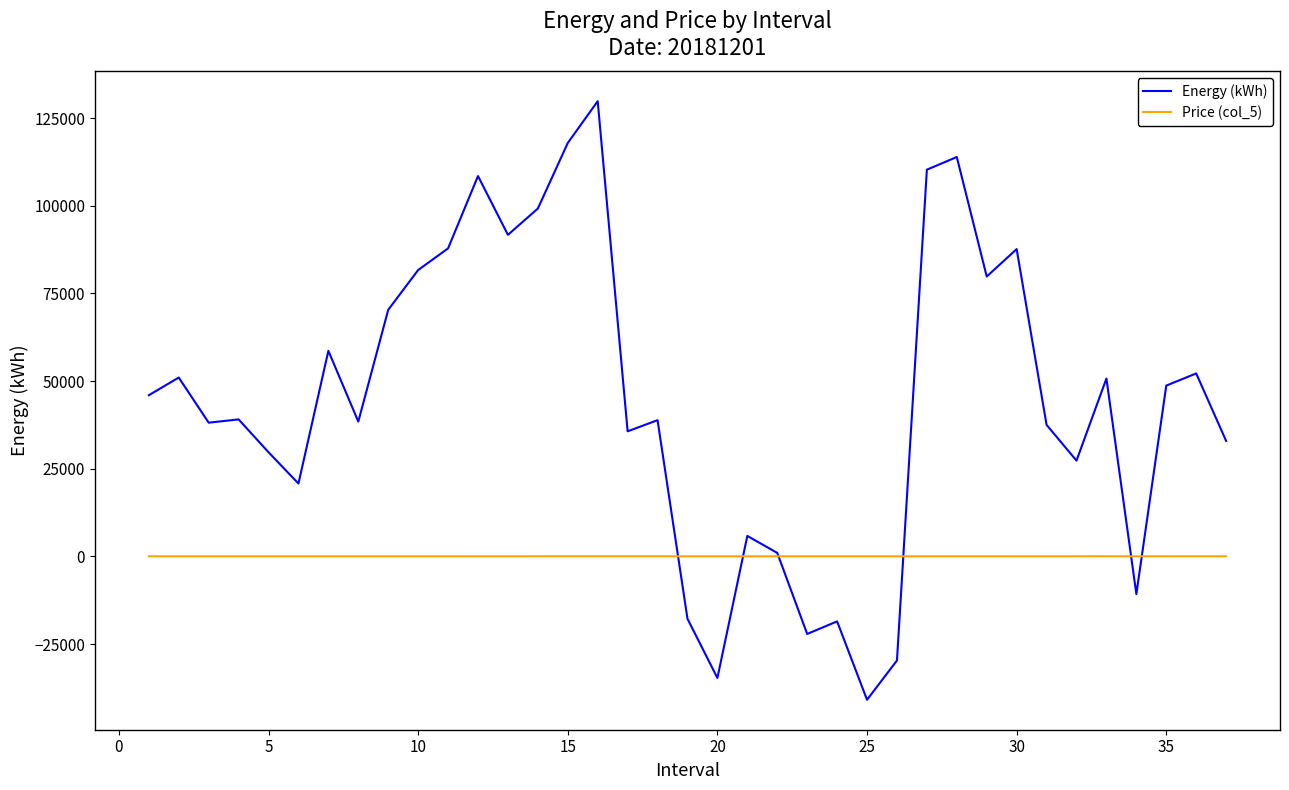

Which series has the largest range (max minus min)?

Energy (kWh)